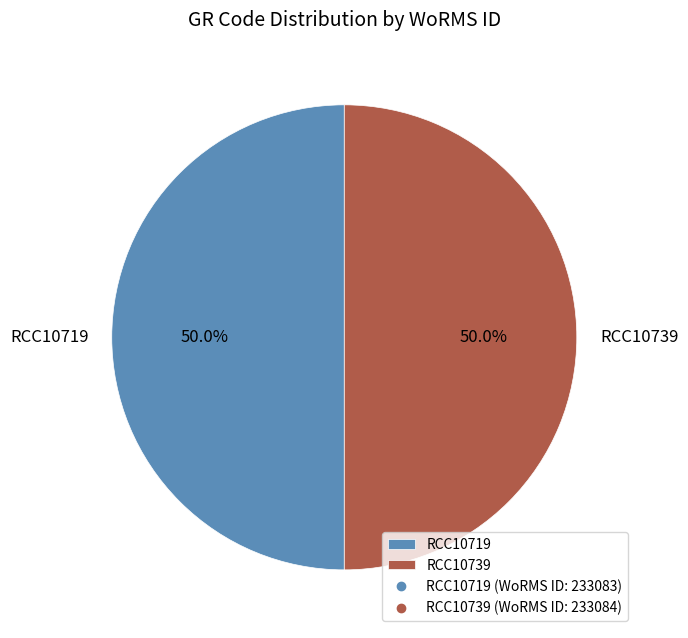

To the nearest percent, what percentage of the pie is RCC10719?

50%